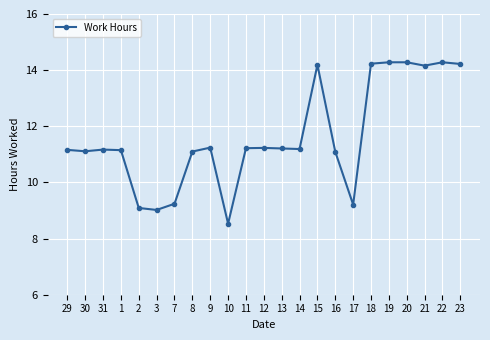

True or false: the data has more than 1 interior local peaks.

True